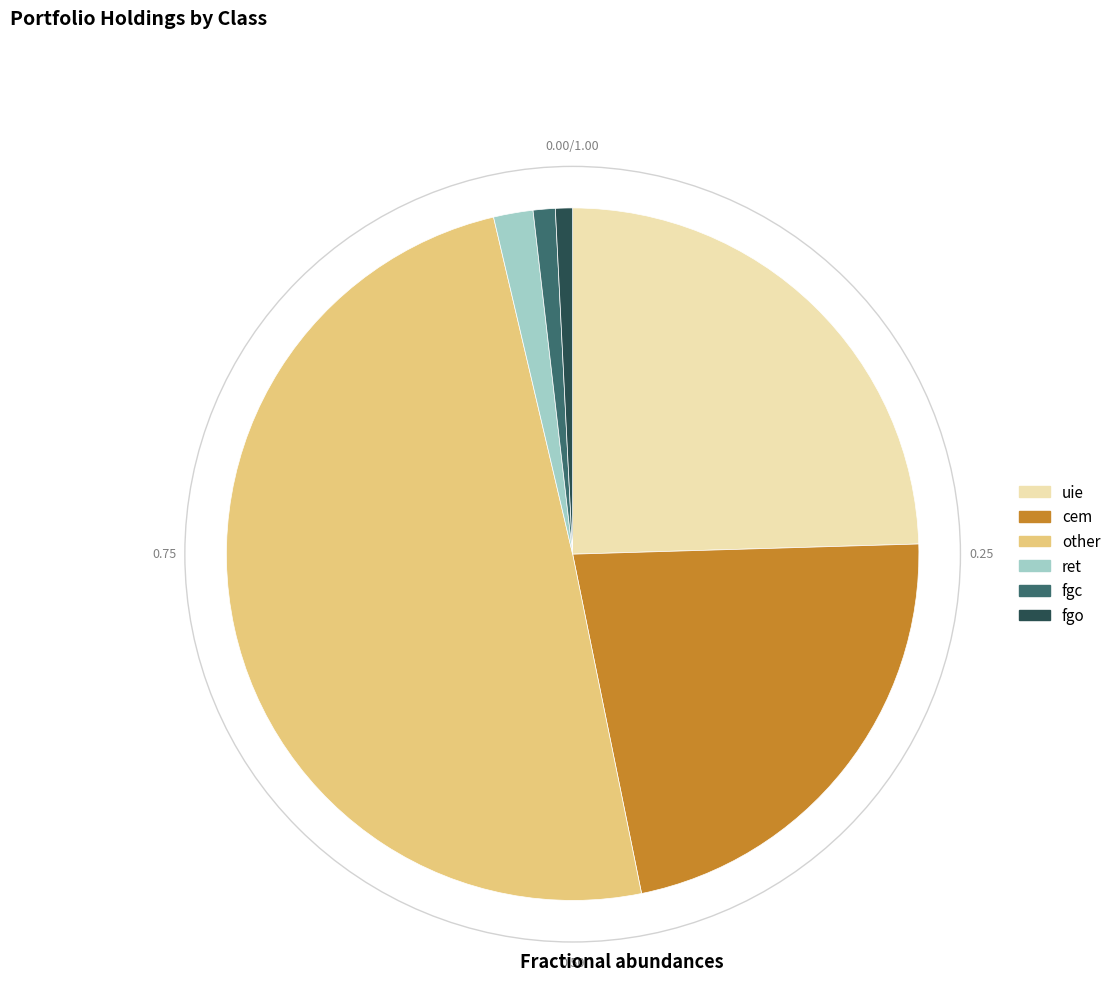

Which category has the biggest portion of the pie?

other